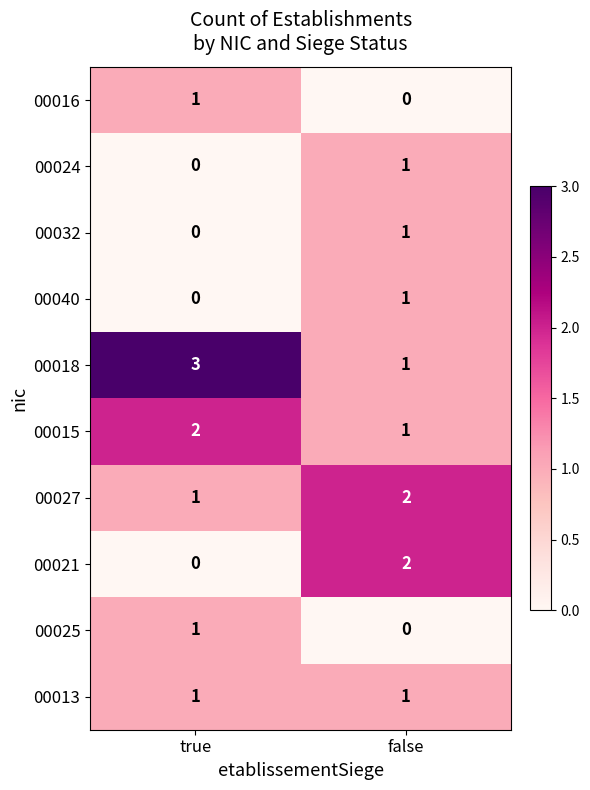

Rank the categories by 00018 value from highest to lowest.

true, false